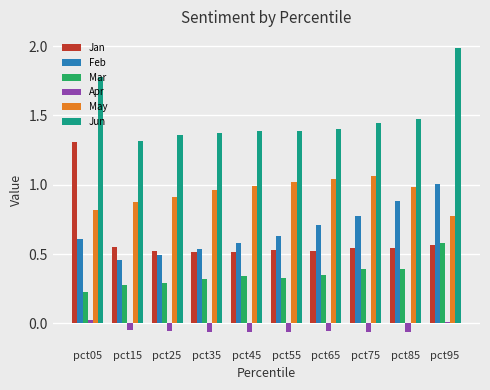

At which label does Feb reach its peak?

pct95